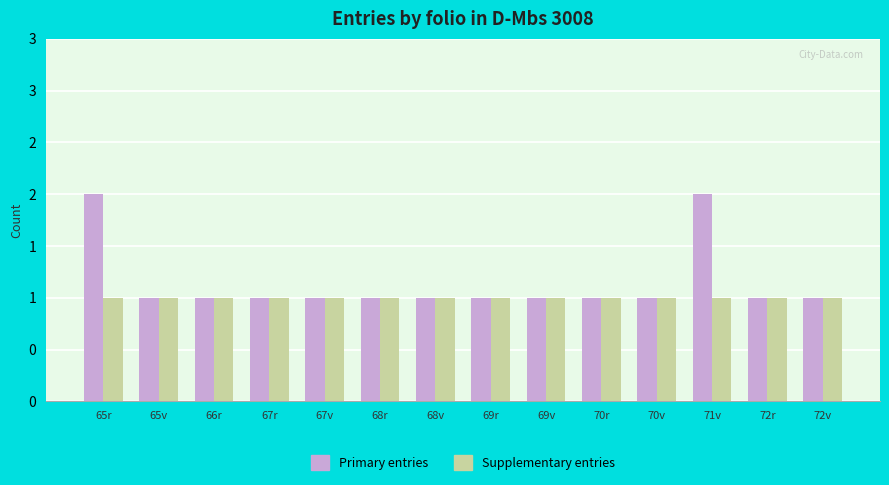

What are all the series names shown in the legend?

Primary entries, Supplementary entries